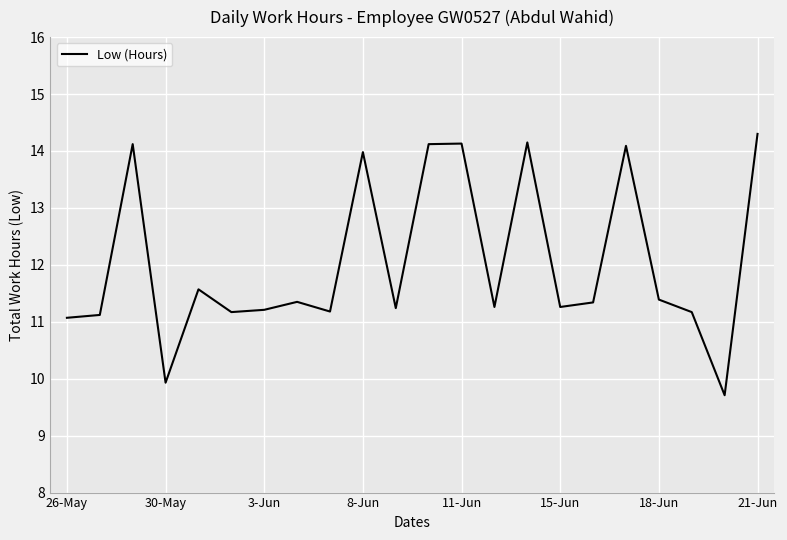

Does the chart have visible grid lines?

Yes